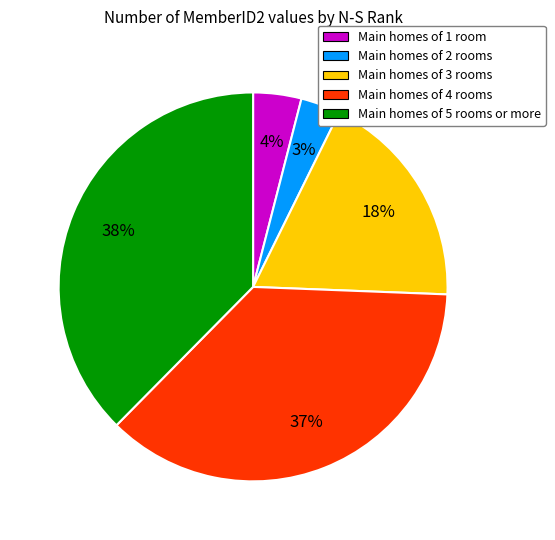

Is the sum of Main homes of 4 rooms and Main homes of 2 rooms greater than half?

No